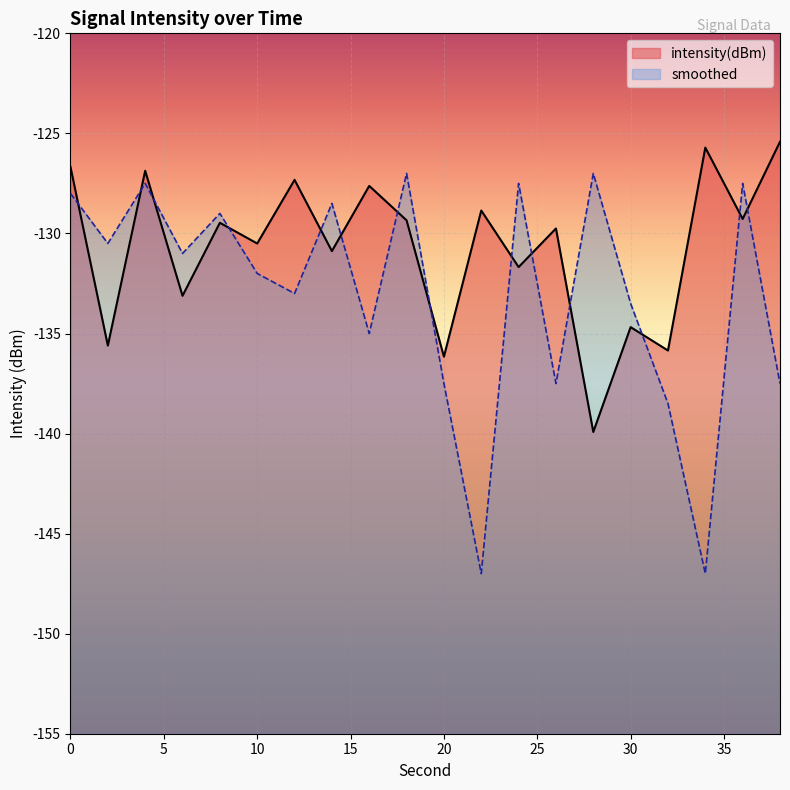

Which category has the lowest value across all series?

22